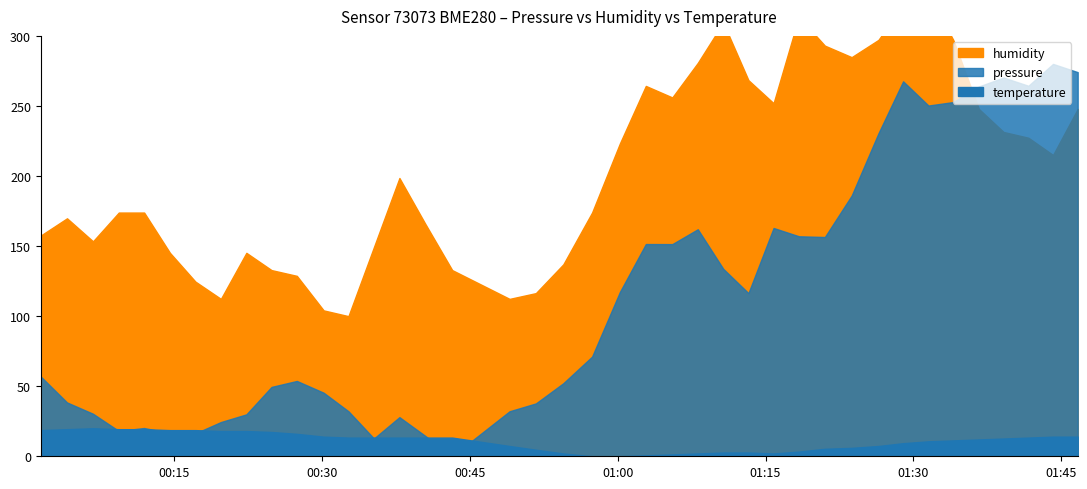

True or false: humidity and temperature cross at least once.

False